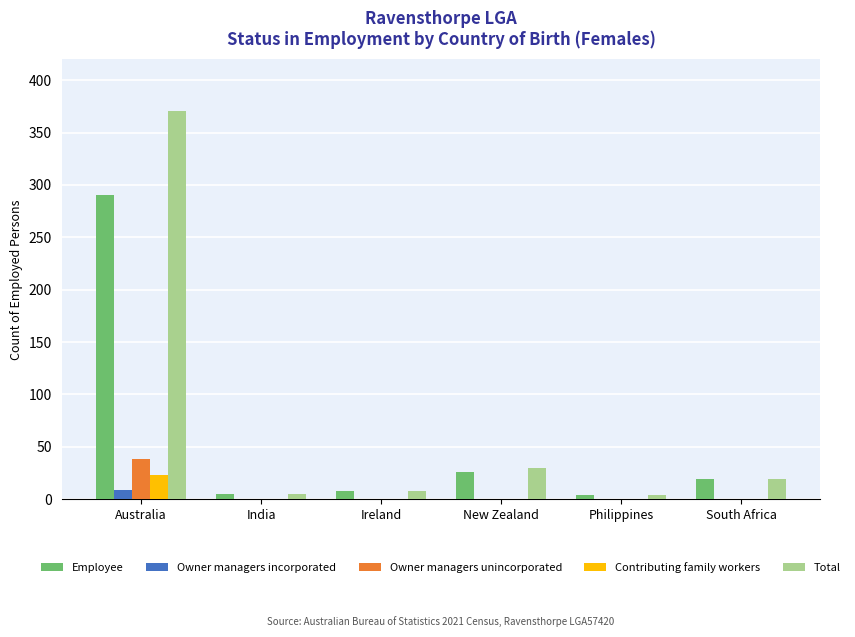

The Contributing family workers series shows -13 at Philippines. True or false?

False